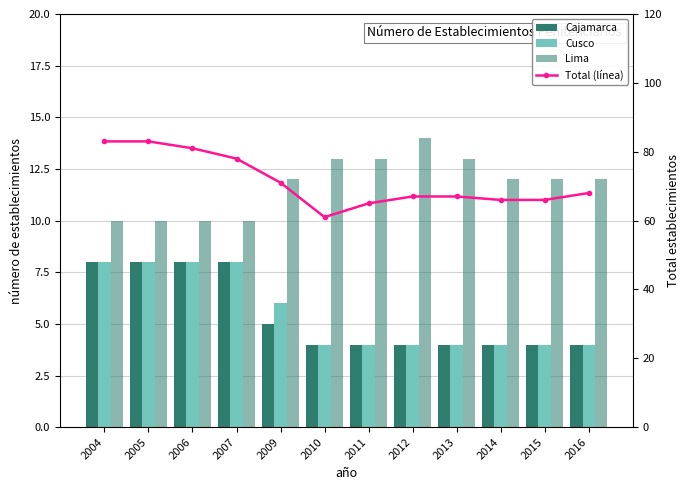

Reading left to right, list all the values displayed in this chart.

Cajamarca: 8	8	8	8	5	4	4	4	4	4	4	4
Cusco: 8	8	8	8	6	4	4	4	4	4	4	4
Lima: 10	10	10	10	12	13	13	14	13	12	12	12
Total (línea): 83	83	81	78	71	61	65	67	67	66	66	68